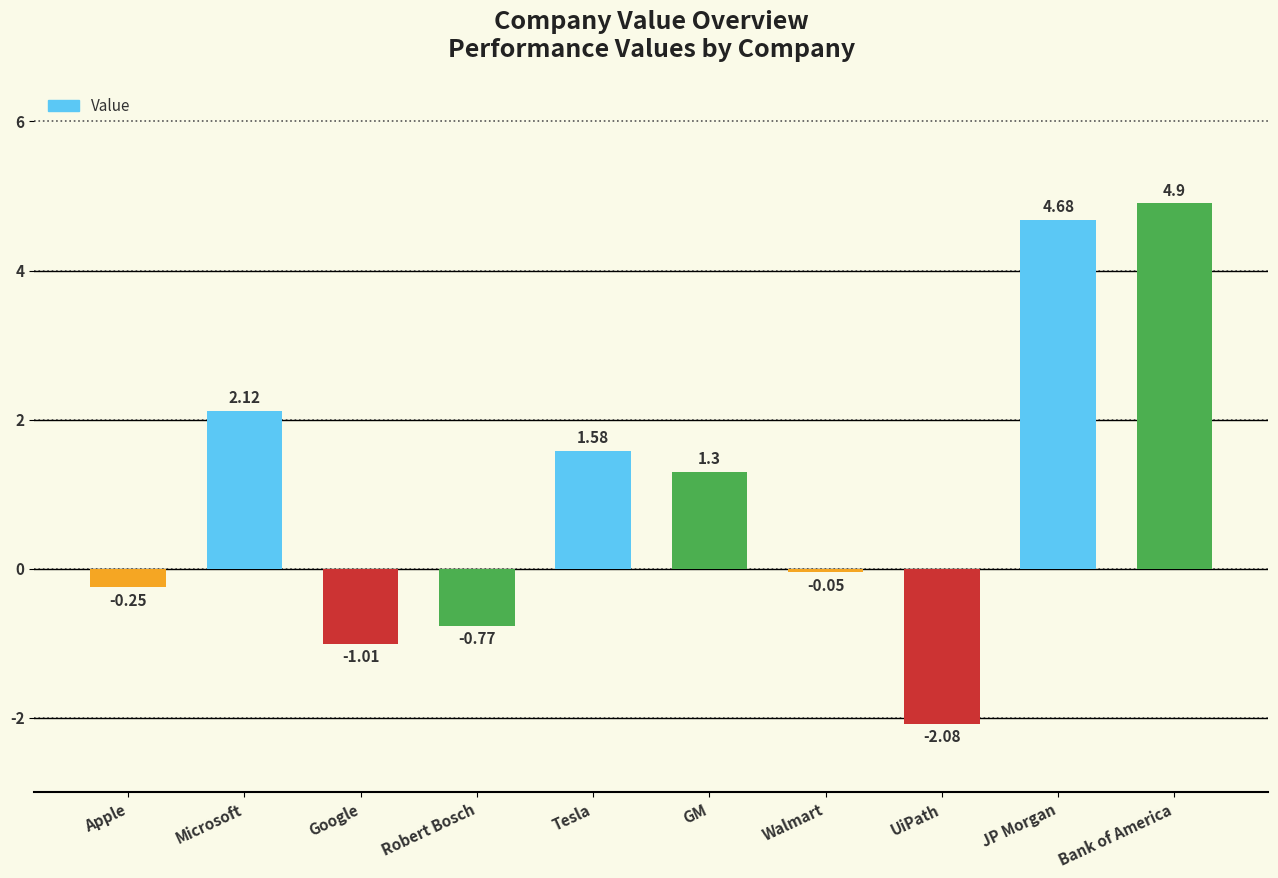

List the labels in order of value, smallest first.

UiPath, Google, Robert Bosch, Apple, Walmart, GM, Tesla, Microsoft, JP Morgan, Bank of America